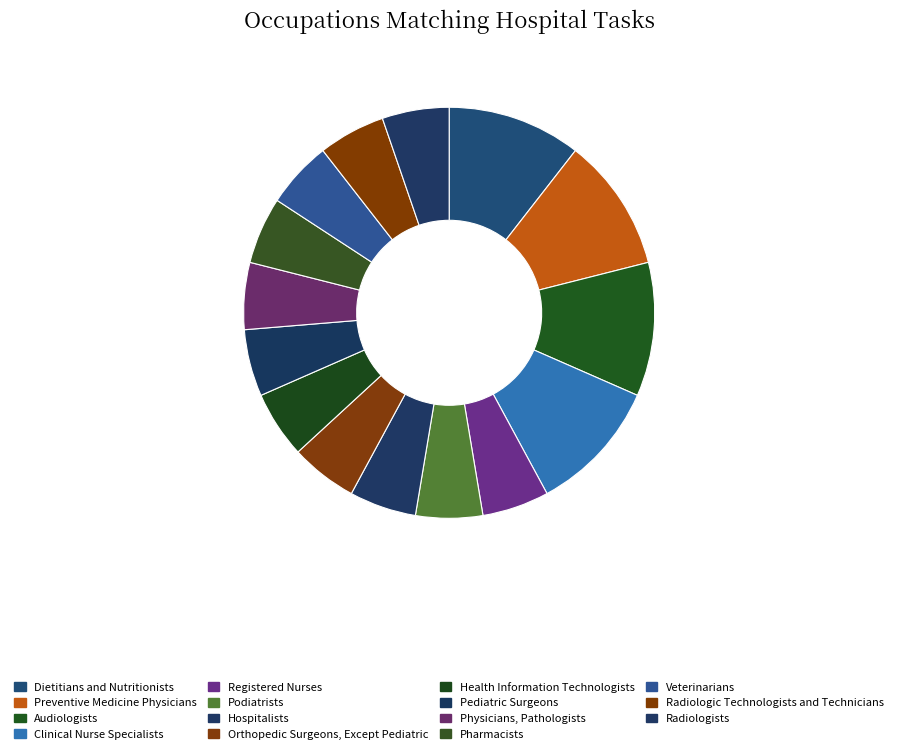

Which category has the smallest portion of the pie?

Registered Nurses